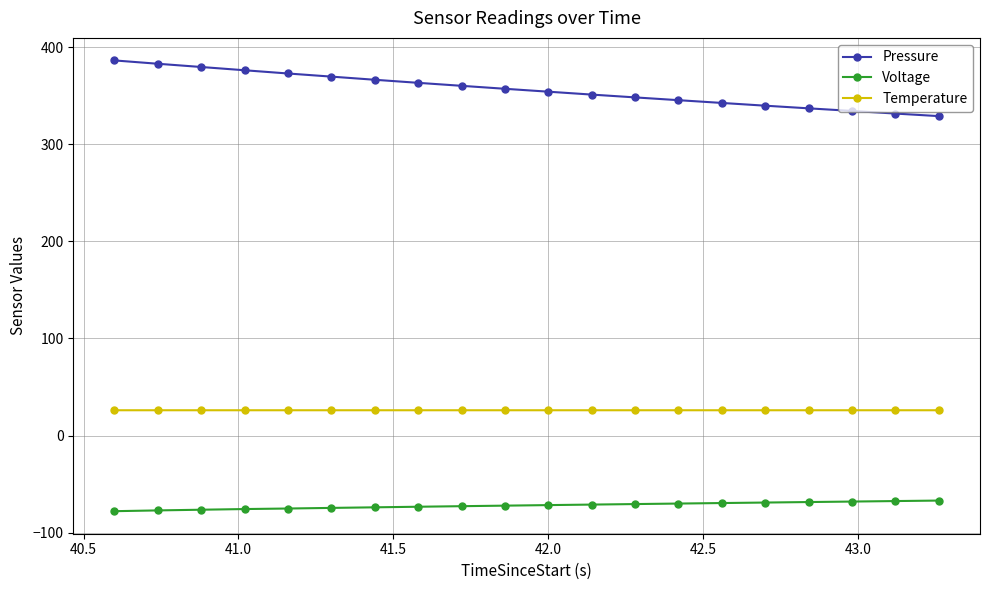

True or false: Voltage and Temperature intersect in this chart.

False